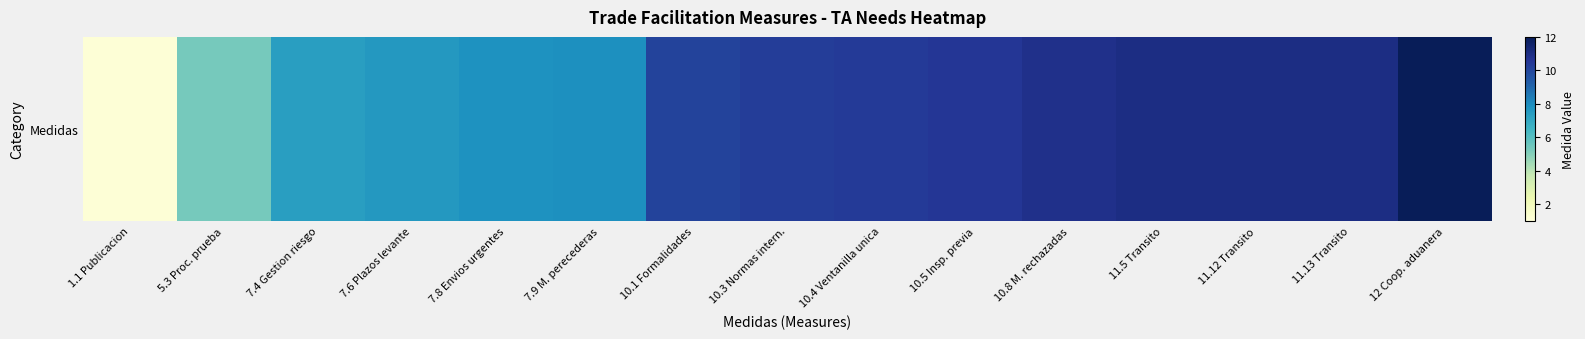

What is the change in value from 5.3 Proc. prueba to 11.5 Transito?

+5.7